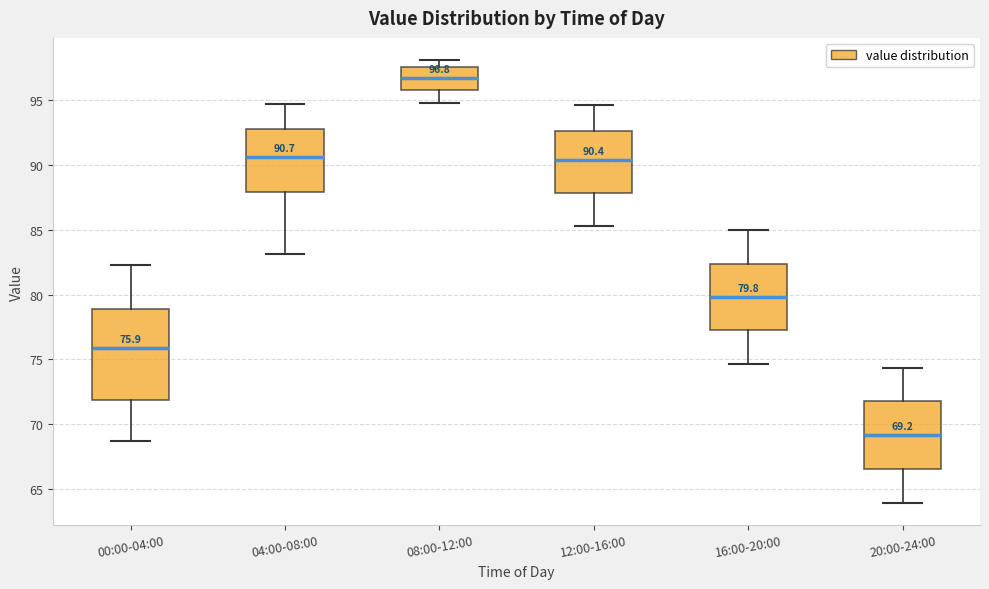

Which box's median line is the highest?

08:00-12:00